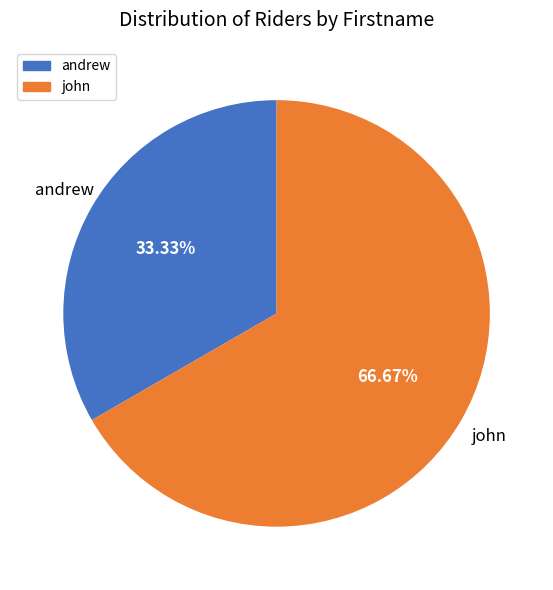

The andrew slice represents 39% of the pie. True or false?

False